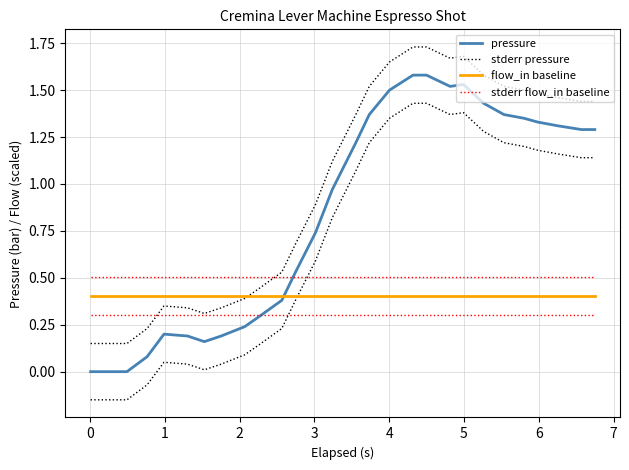

Is it true that flow_in baseline equals 0.3 at −1?

False